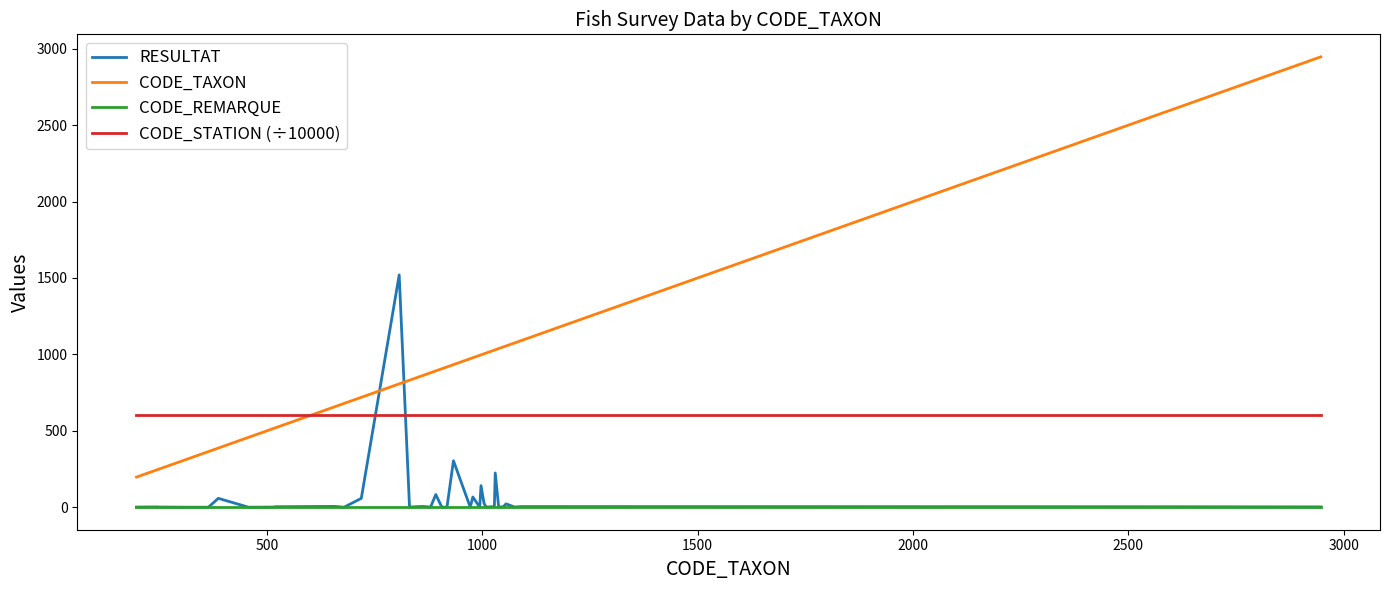

Which series has the largest range (max minus min)?

CODE_TAXON